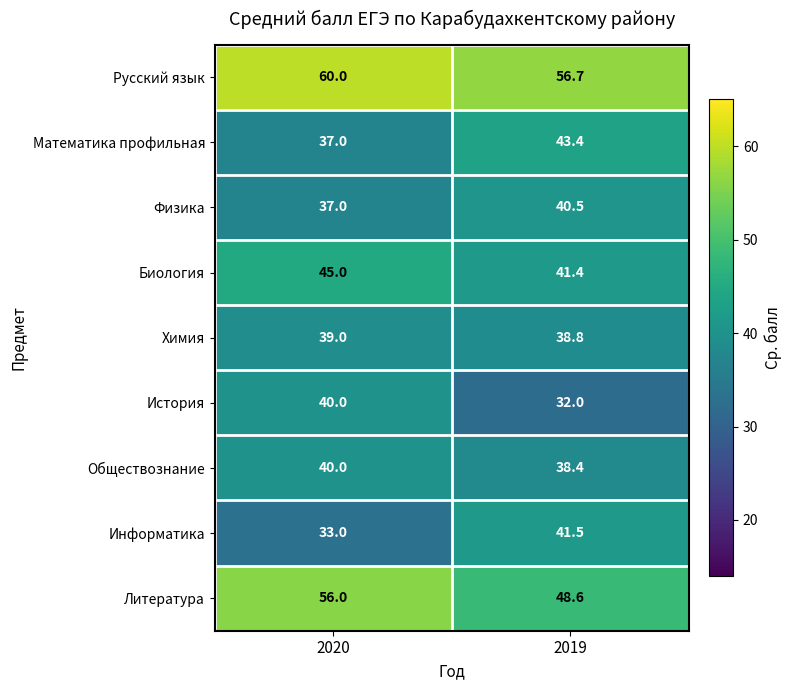

What is the minimum value shown in the chart?

32.0